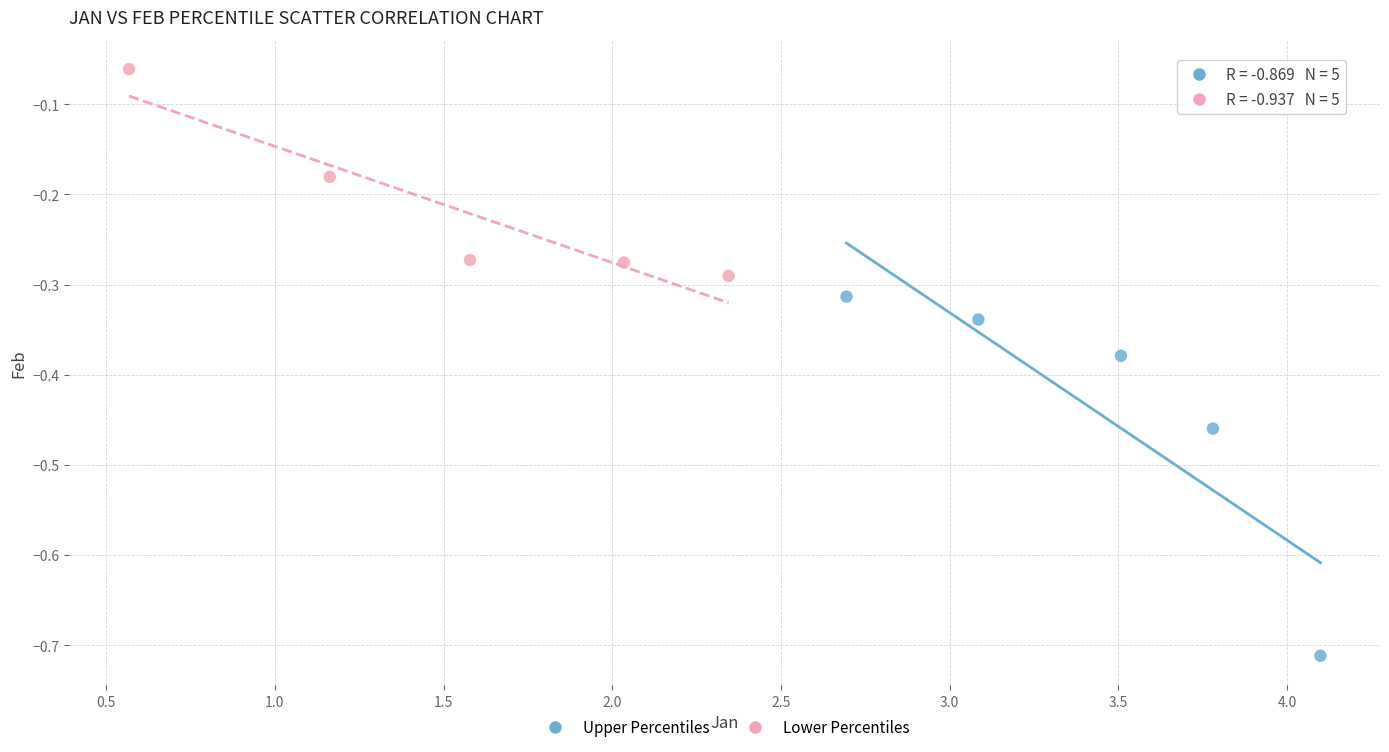

Which series has the largest Y range (max minus min)?

Upper Percentiles